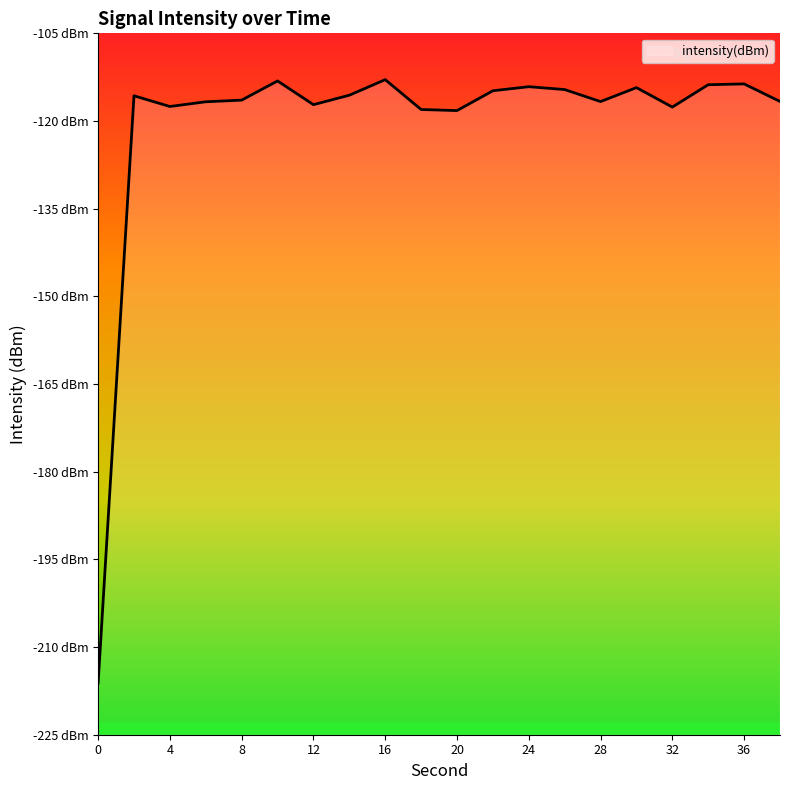

Between 10 and 38, which is larger?

10